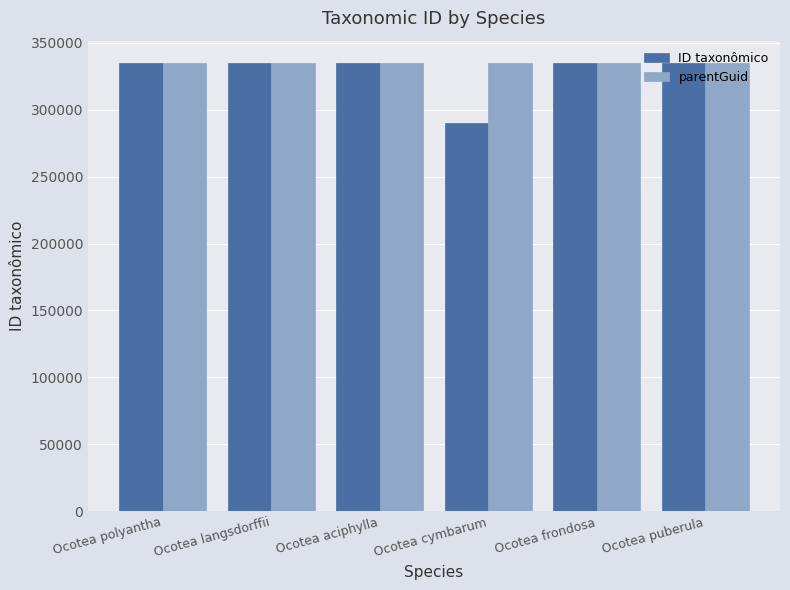

Rank the series at Ocotea cymbarum from highest to lowest value.

parentGuid, ID taxonômico